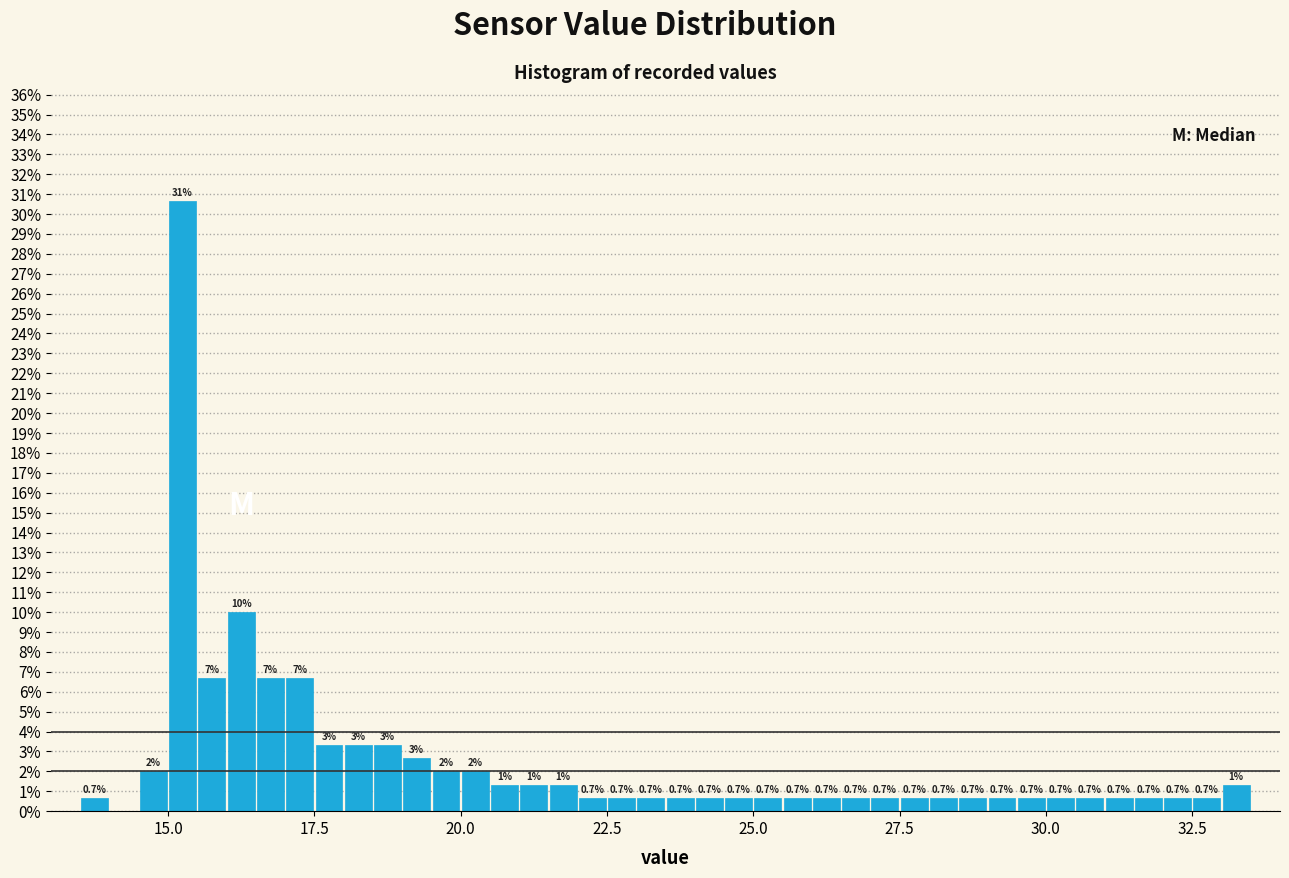

Around what value on the x-axis is the tallest bar? Give the approximate position of its centre, as read against the axis.

15.5